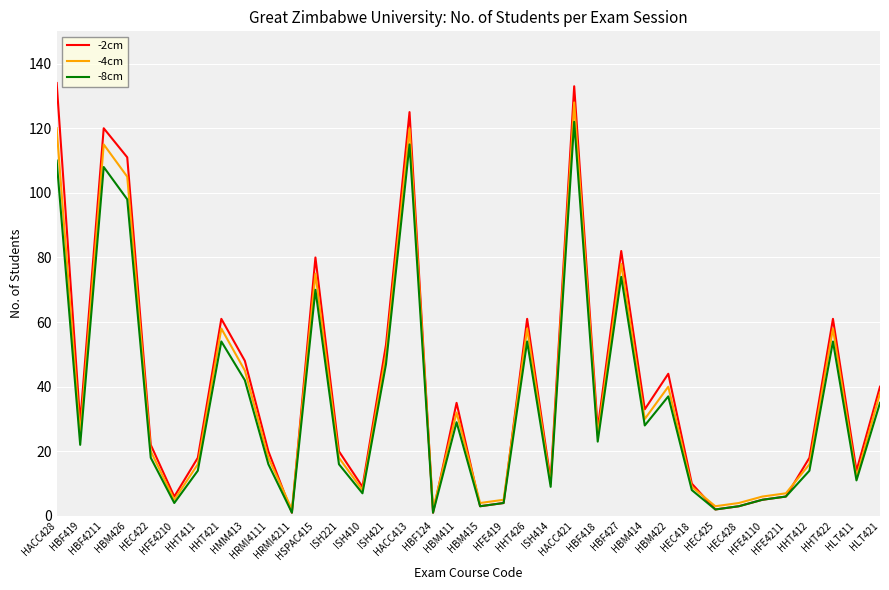

What is the average value of the -4cm series?

38